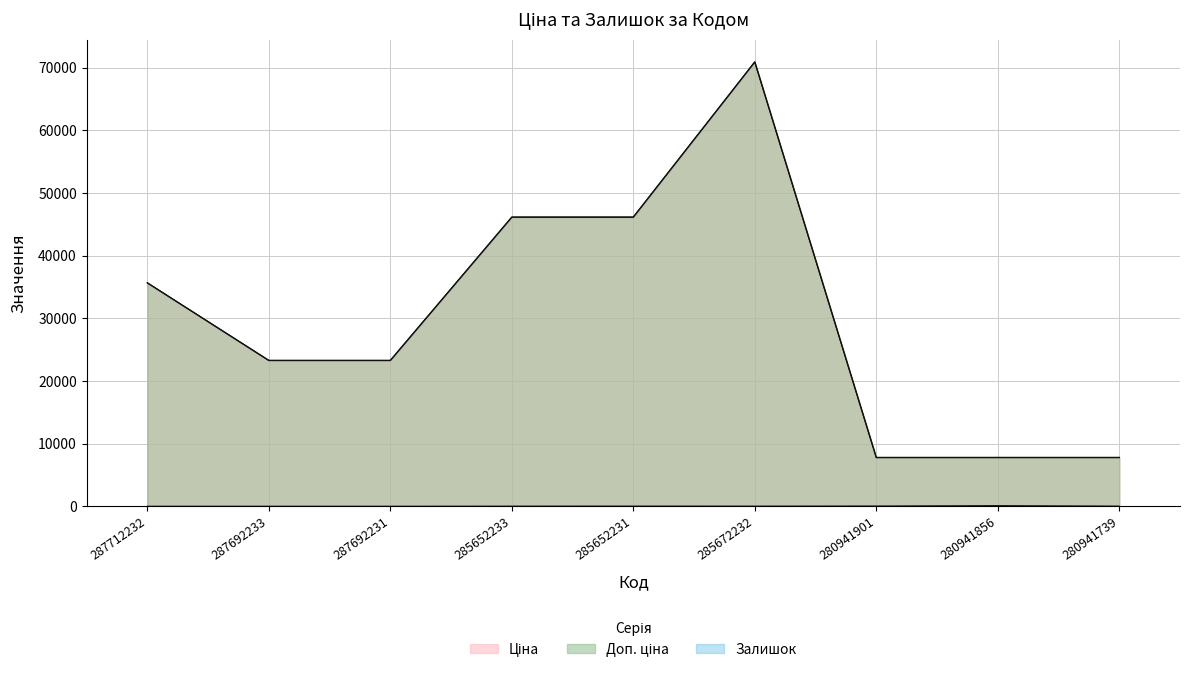

How many lines are shown in the chart?

3